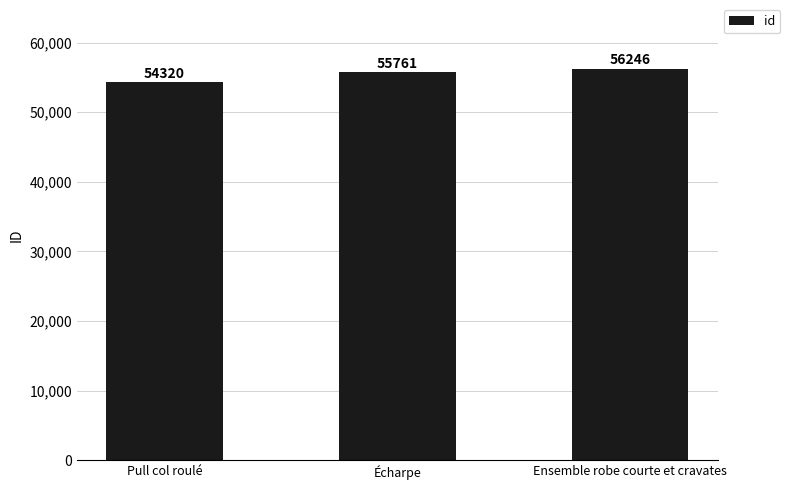

At which label is the value closest to 55283?

Écharpe